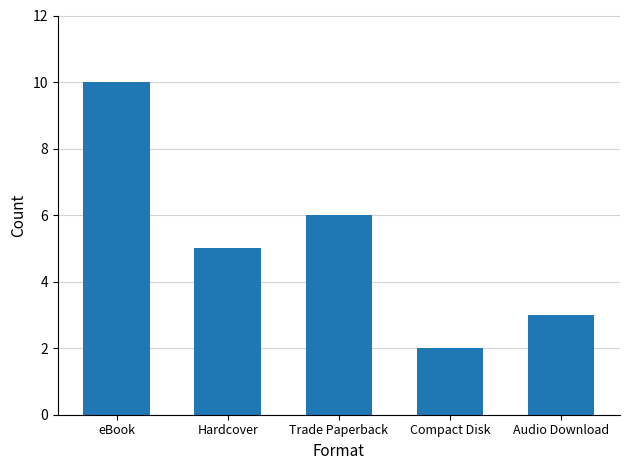

What is the difference between the maximum and second lowest values?

7